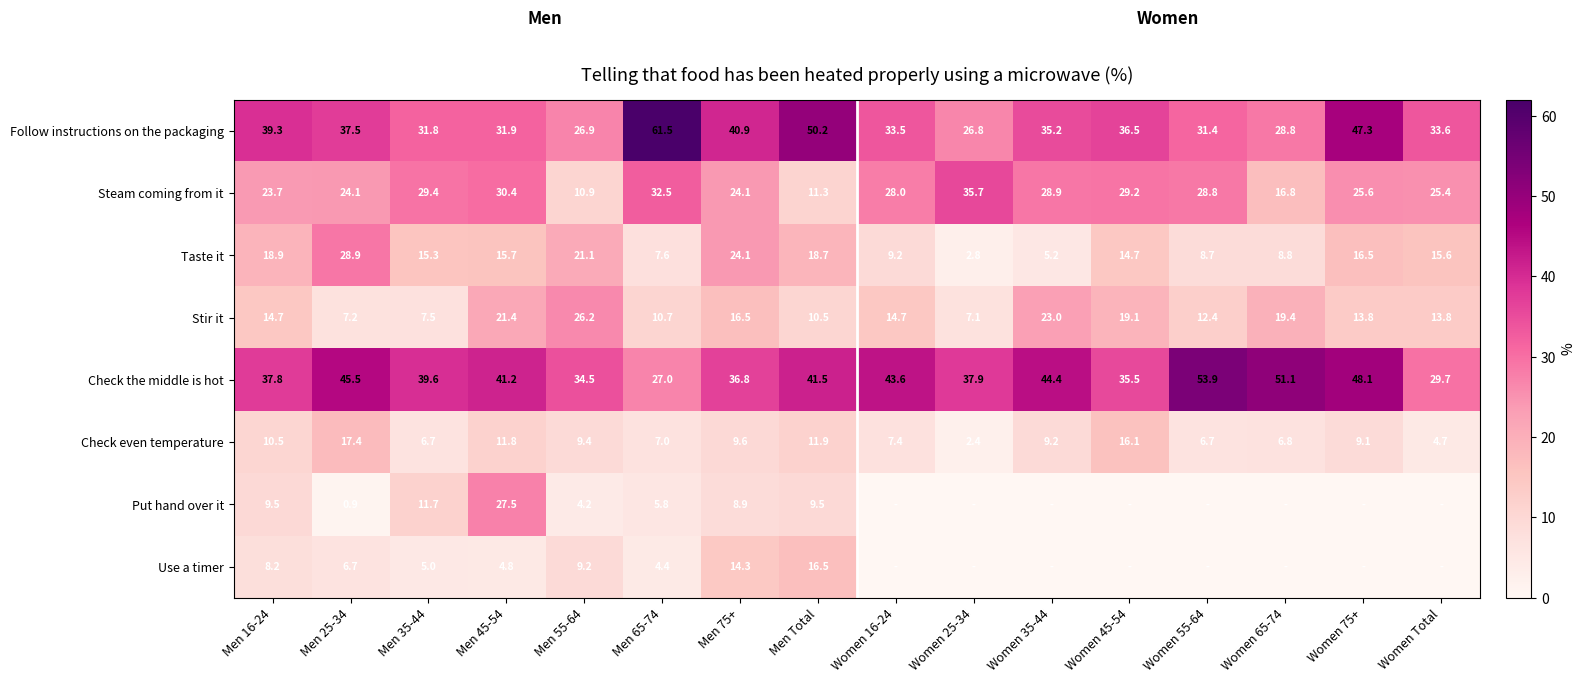

The Taste it series shows 15.3 at Men 35-44. True or false?

True